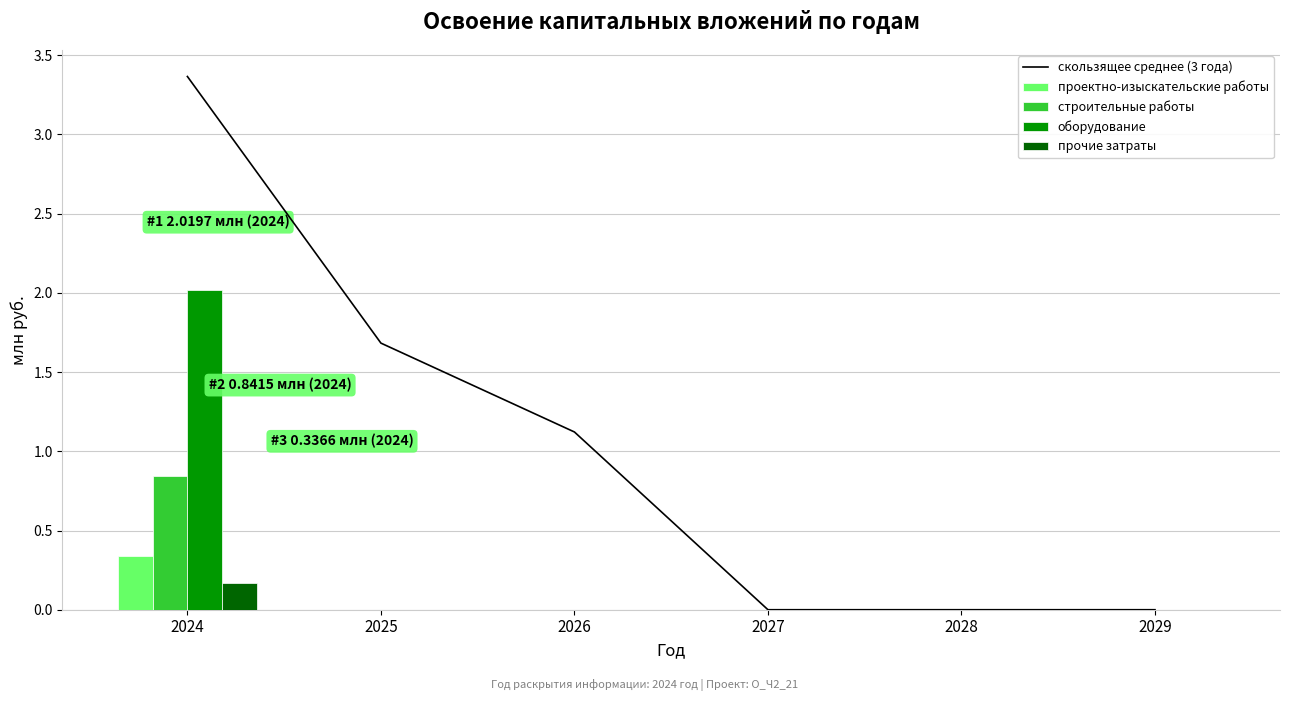

Is it true that скользящее среднее (3 года) equals -2.3 at 2028?

False